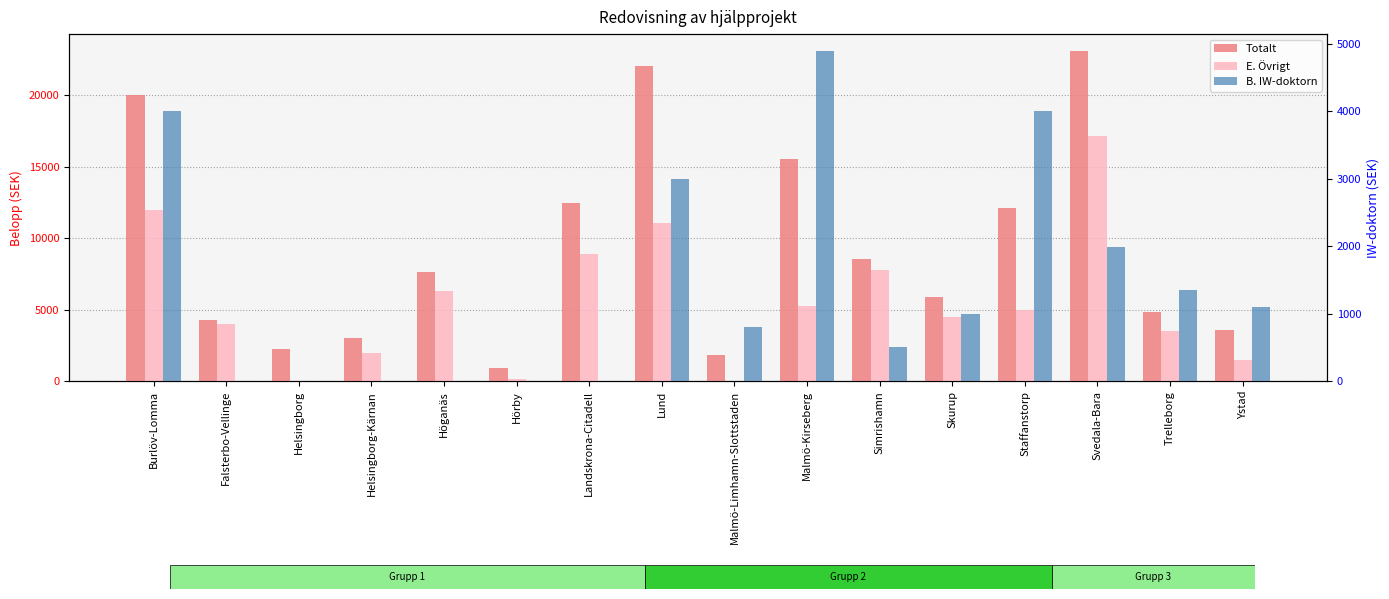

How many data points does each series have?

16